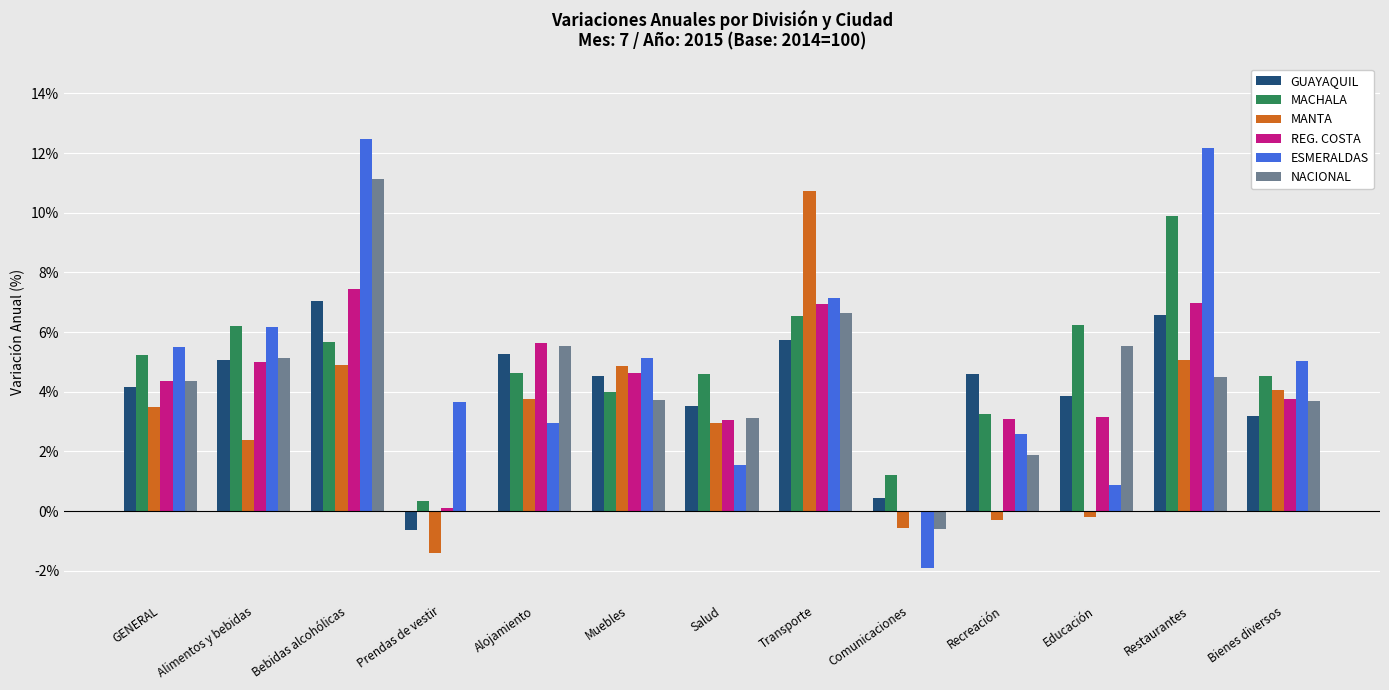

How many groups of bars are there?

13